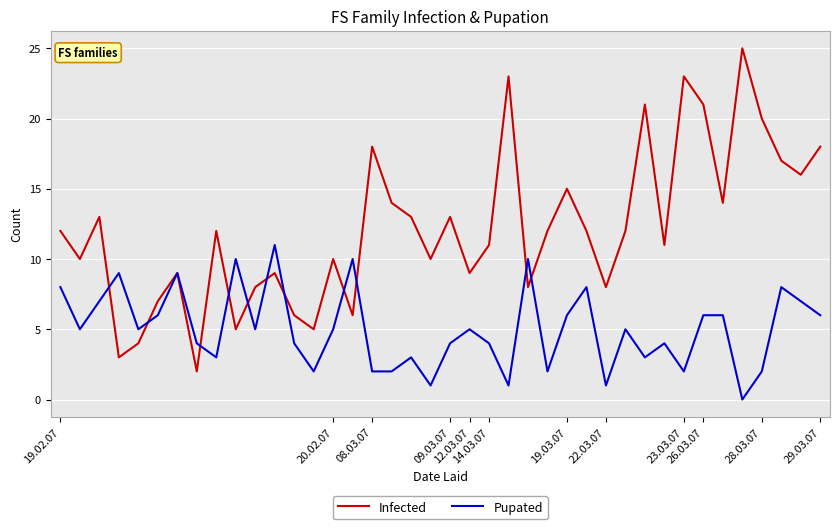

Which series has the largest total across all categories?

Infected